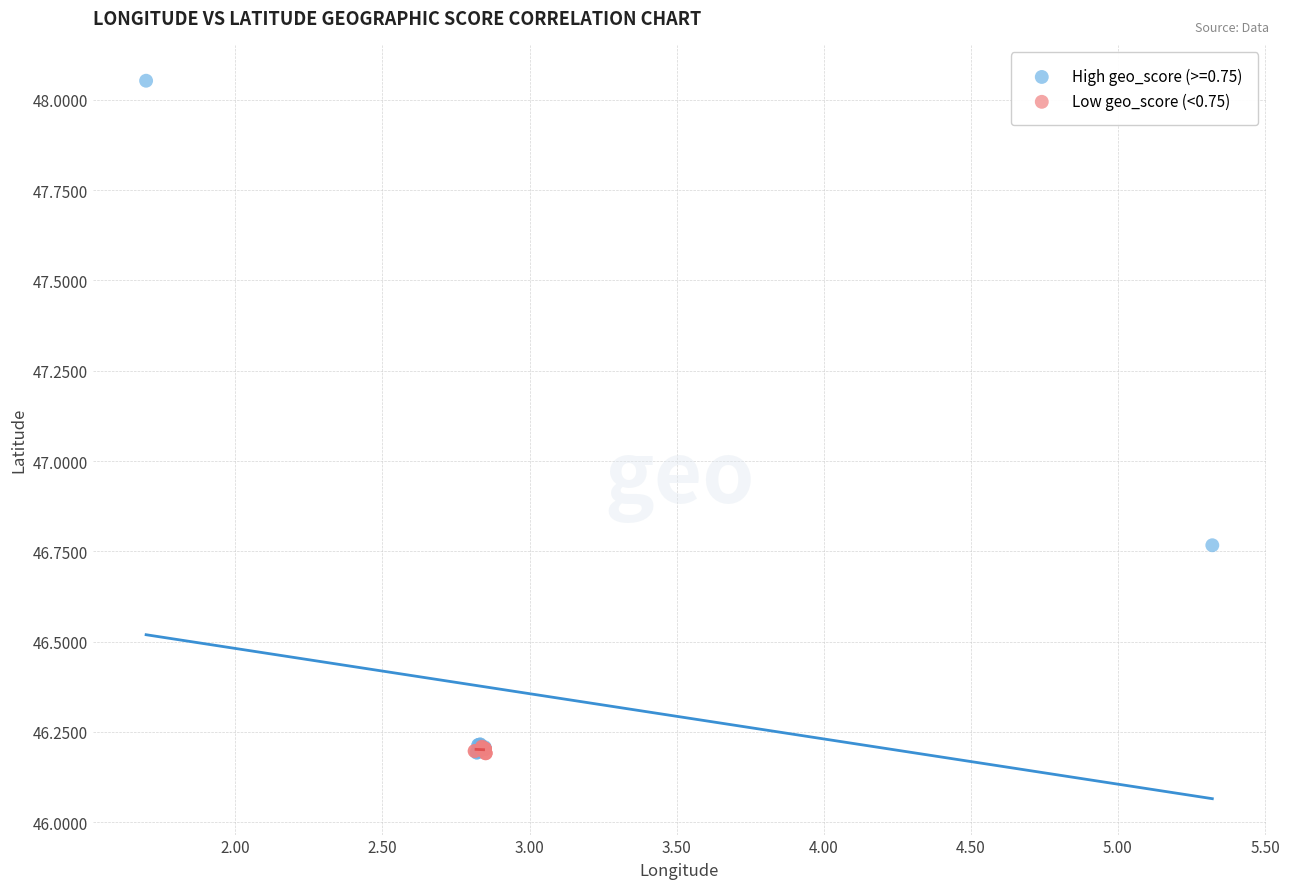

Which series has the widest spread of Y values?

High geo_score (>=0.75)